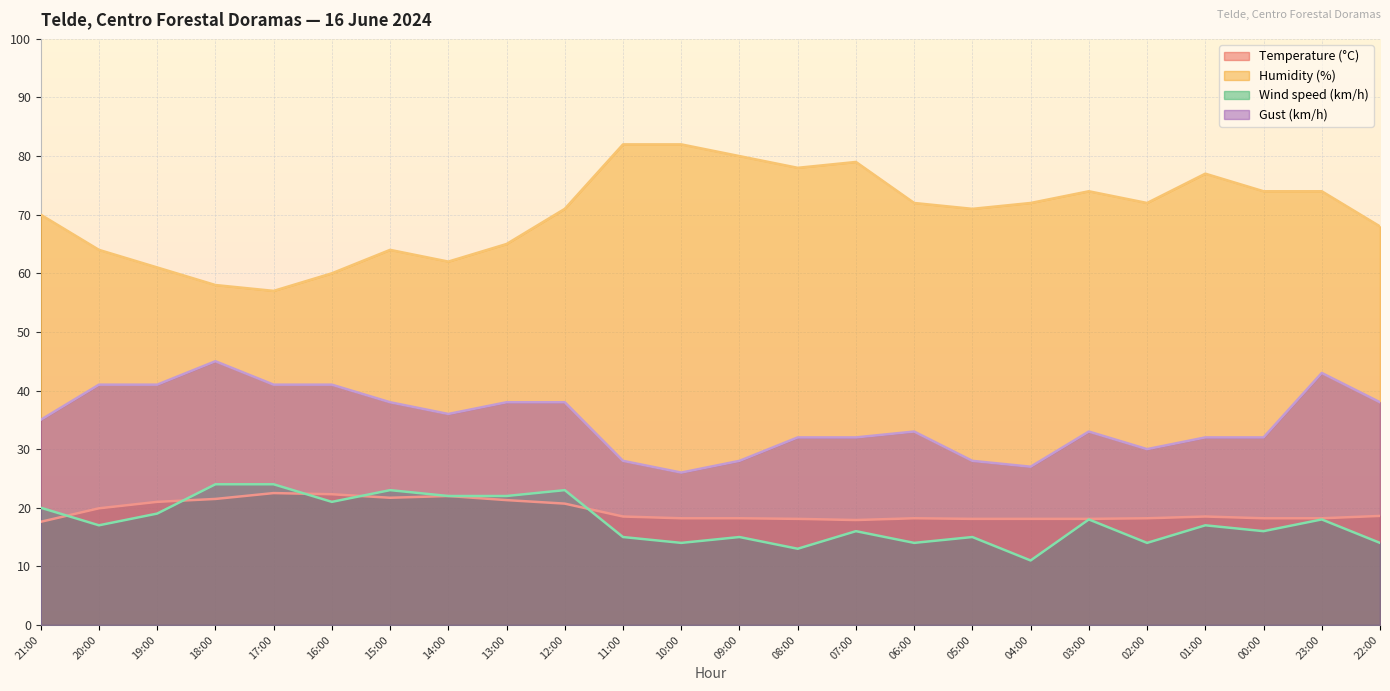

True or false: Temperature (°C) and Gust (km/h) cross at least once.

False